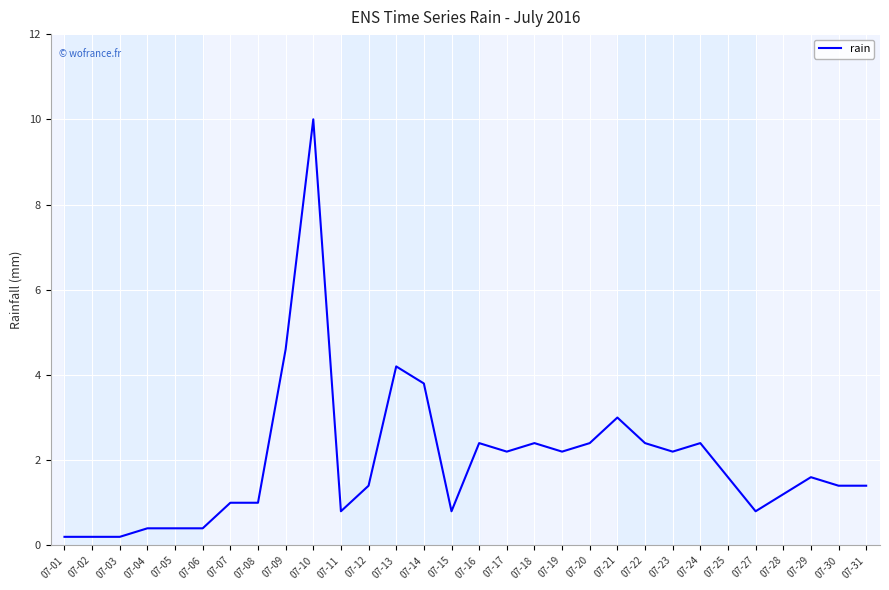

Which label corresponds to the largest value in the chart?

07-10